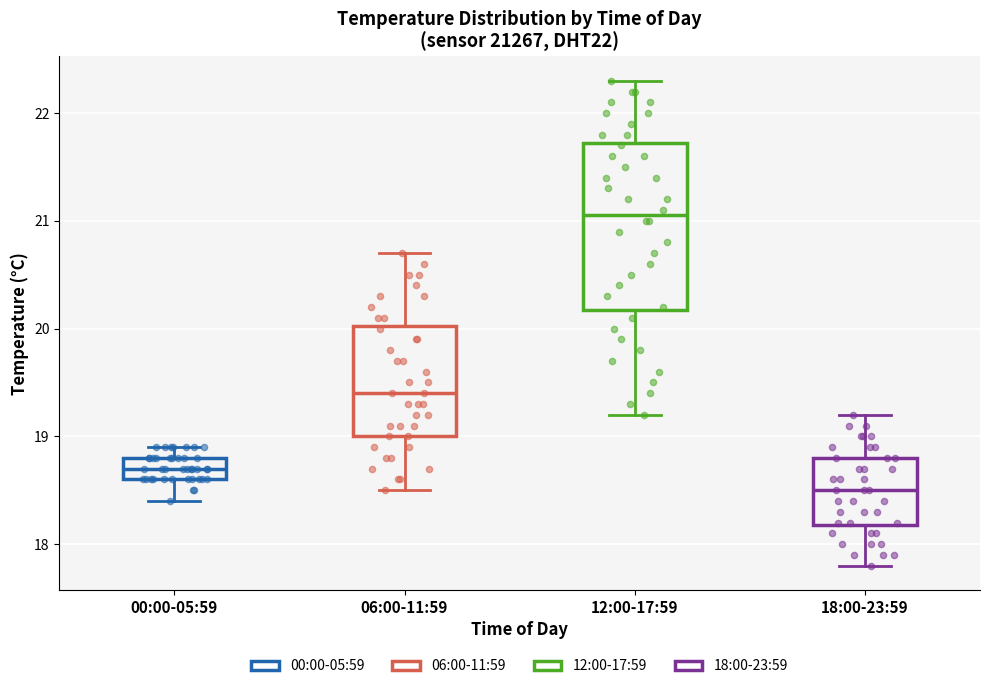

Where is the lower edge of the box for 06:00-11:59 on the y-axis? The values are not printed on the chart, so give them approximately, as read against the axis.

19.0